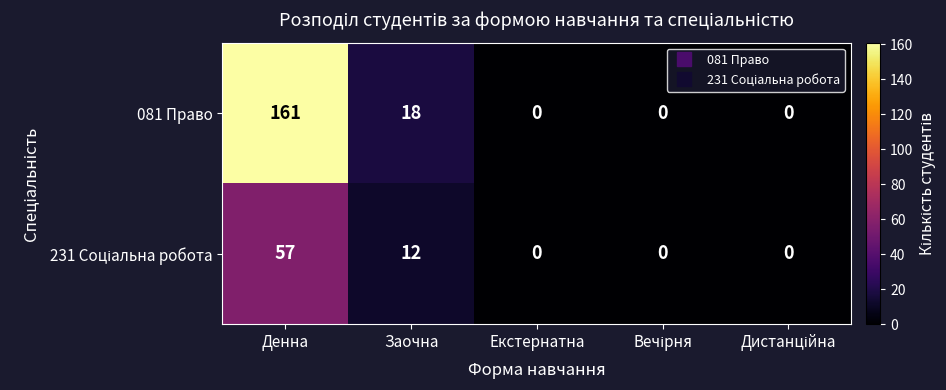

At which label does 081 Право reach its peak?

Денна